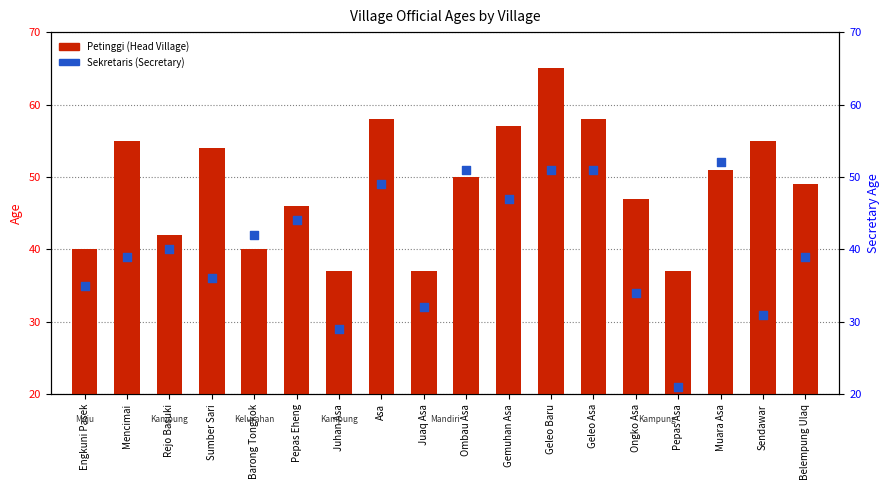

Which series contains the lowest Y value?

Sekretaris (Secretary)